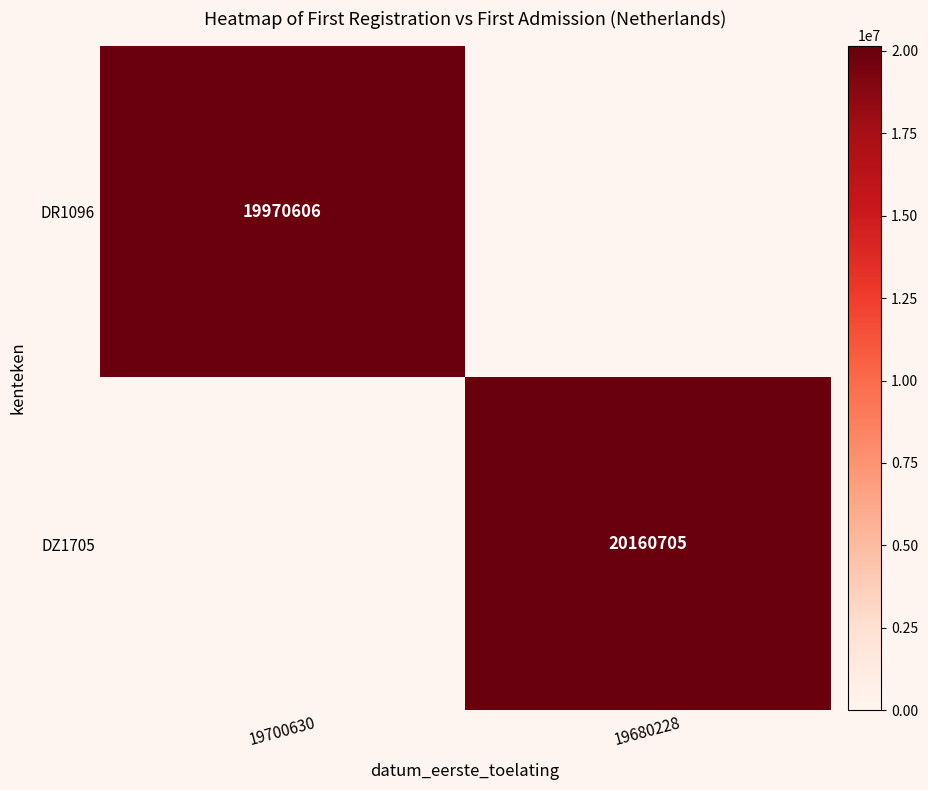

The value of DZ1705 at 19680228 is 4896624. True or false?

False